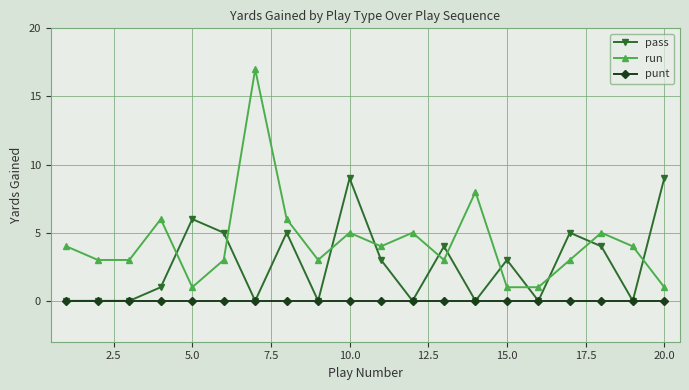

Which series has the widest spread of values?

run